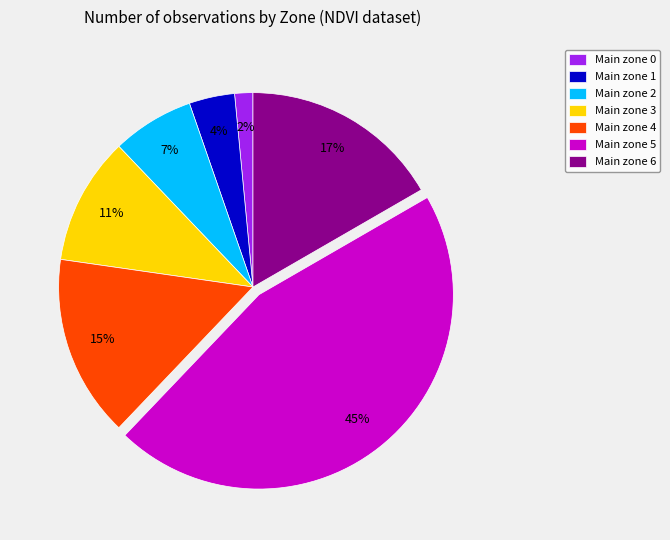

Which slice is the smallest?

Main zone 0